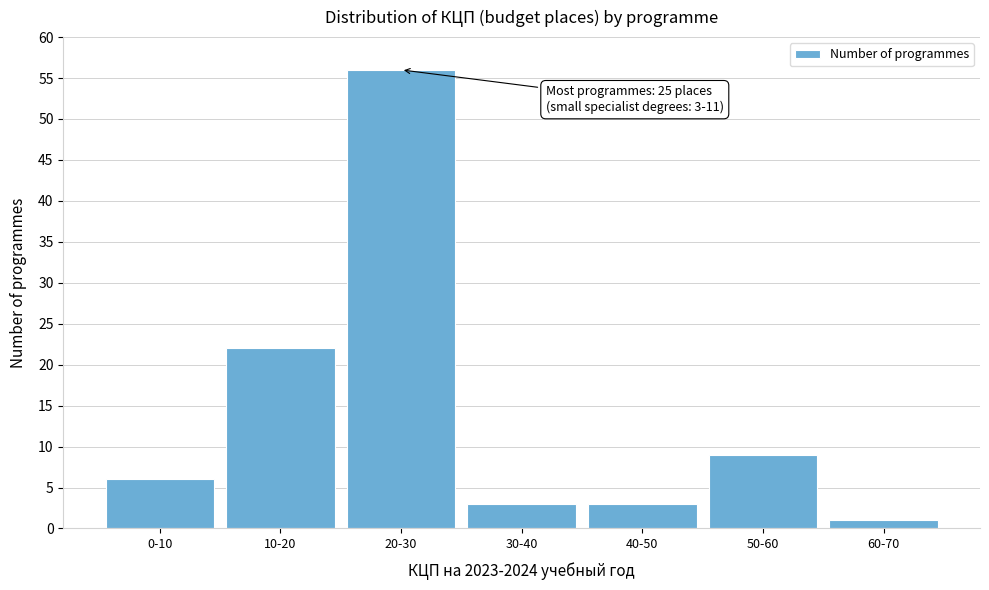

Reading left to right, extract all data points from this chart.

6	22	56	3	3	9	1